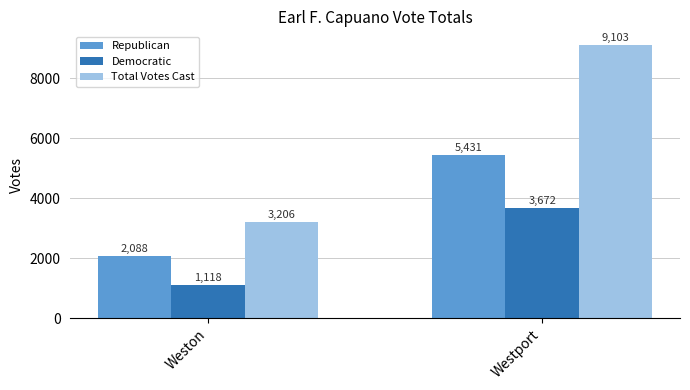

What is the average value of the Republican series?

3760